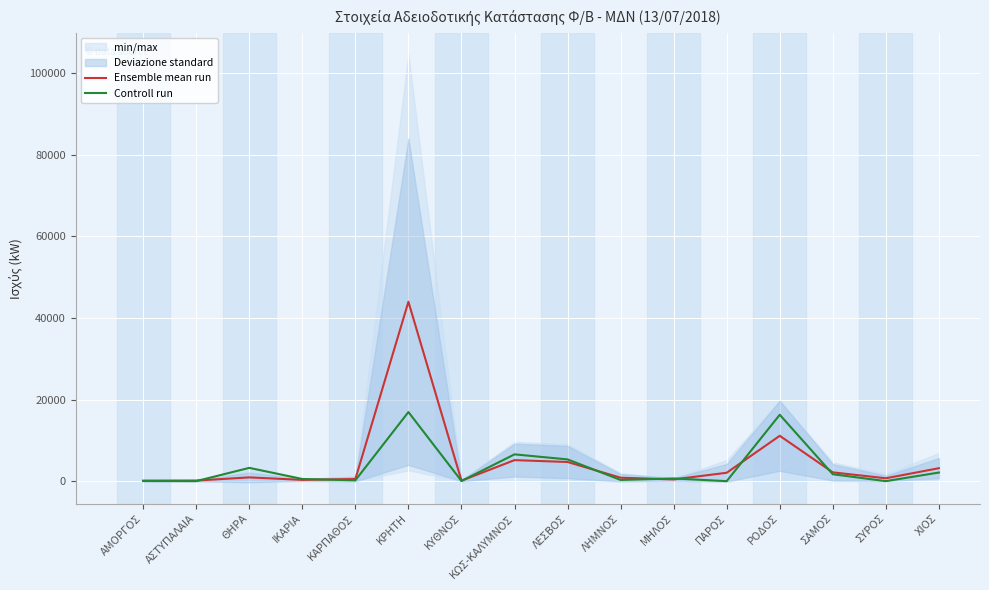

The value of Ensemble mean run at ΑΣΤΥΠΑΛΑΙΑ is 141.0. True or false?

True